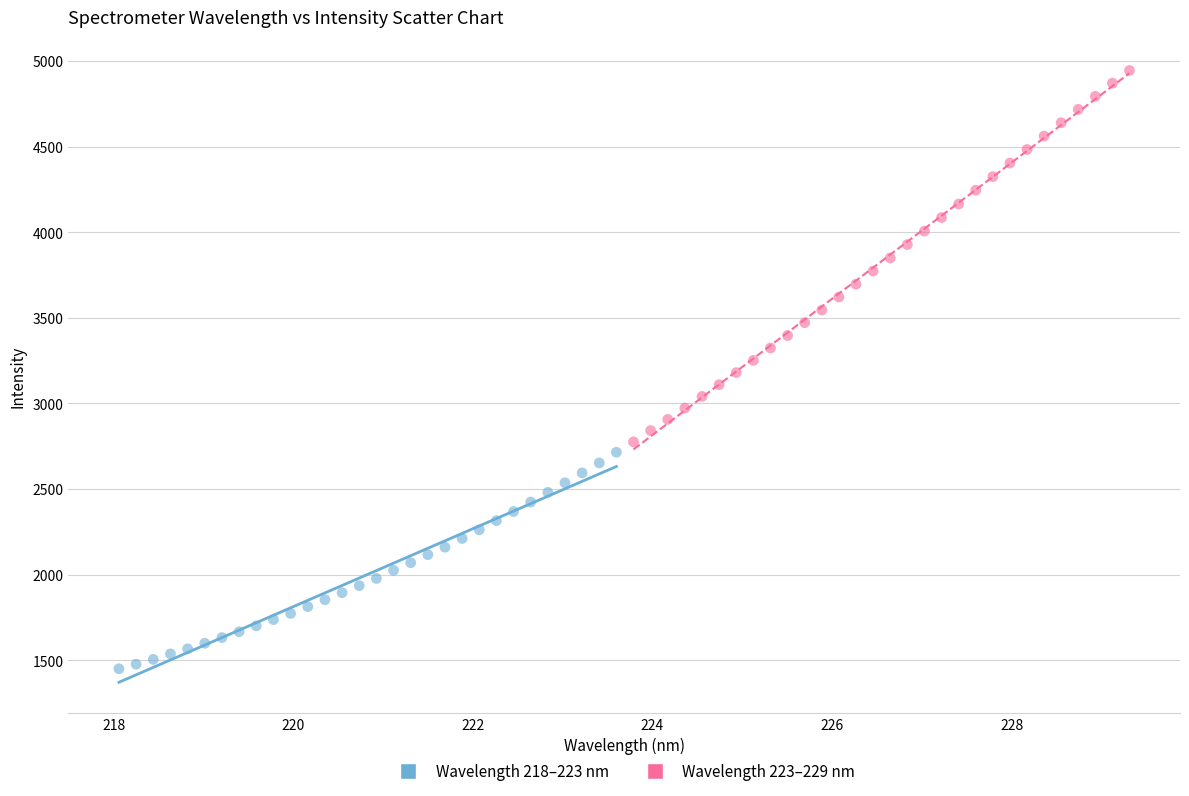

Which series reaches the minimum Y coordinate?

Wavelength 218–223 nm